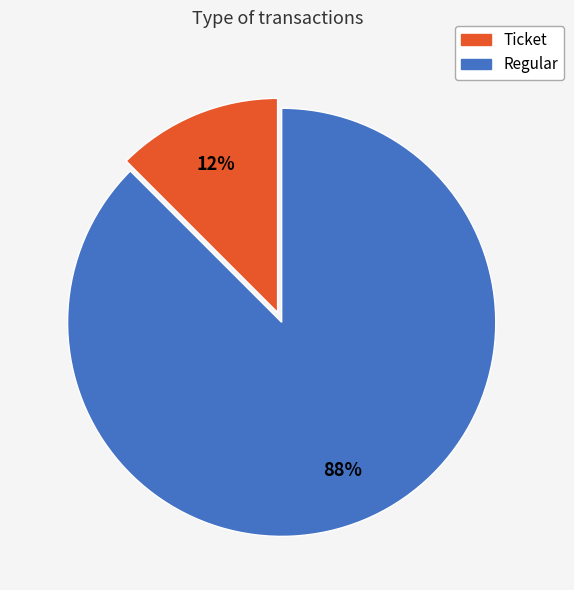

Which slice is the smallest?

Ticket